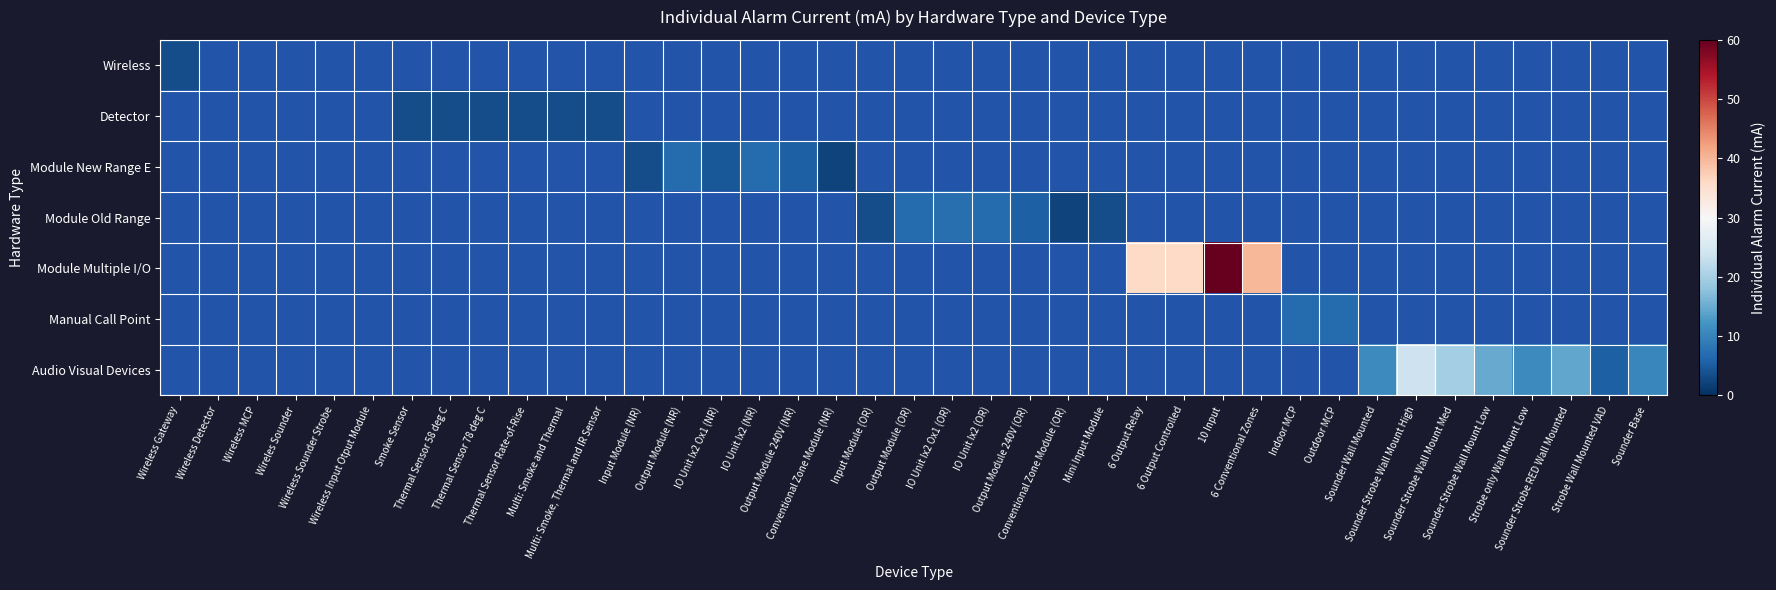

Reading right to left, what are all the values shown in this chart?

Wireless: Sounder Base=0.0	Strobe Wall Mounted VAD=0.0	Sounder Strobe RED Wall Mounted=0.0	Strobe only Wall Mount Low=0.0	Sounder Strobe Wall Mount Low=0.0	Sounder Strobe Wall Mount Med=0.0	Sounder Strobe Wall Mount High=0.0	Sounder Wall Mounted=0.0	Outdoor MCP=0.0	Indoor MCP=0.0	6 Conventional Zones=0.0	10 Input=0.0	6 Output Controlled=0.0	6 Output Relay=0.0	Mini Input Module=0.0	Conventional Zone Module (OR)=0.0	Output Module 240V (OR)=0.0	IO Unit Ix2 (OR)=0.0	IO Unit Ix2 Ox1 (OR)=0.0	Output Module (OR)=0.0	Input Module (OR)=0.0	Conventional Zone Module (NR)=0.0	Output Module 240V (NR)=0.0	IO Unit Ix2 (NR)=0.0	IO Unit Ix2 Ox1 (NR)=0.0	Output Module (NR)=0.0	Input Module (NR)=0.0	Multi: Smoke, Thermal and IR Sensor=0.0	Multi: Smoke and Thermal=0.0	Thermal Sensor Rate-of-Rise=0.0	Thermal Sensor 78 deg C=0.0	Thermal Sensor 58 deg C=0.0	Smoke Sensor=0.0	Wireless Input Otput Module=0.0	Wireless Sounder Strobe=0.0	Wireles Sounder=0.0	Wireless MCP=0.0	Wireless Detector=0.0	Wireless Gateway=3.5
Detector: Sounder Base=0.0	Strobe Wall Mounted VAD=0.0	Sounder Strobe RED Wall Mounted=0.0	Strobe only Wall Mount Low=0.0	Sounder Strobe Wall Mount Low=0.0	Sounder Strobe Wall Mount Med=0.0	Sounder Strobe Wall Mount High=0.0	Sounder Wall Mounted=0.0	Outdoor MCP=0.0	Indoor MCP=0.0	6 Conventional Zones=0.0	10 Input=0.0	6 Output Controlled=0.0	6 Output Relay=0.0	Mini Input Module=0.0	Conventional Zone Module (OR)=0.0	Output Module 240V (OR)=0.0	IO Unit Ix2 (OR)=0.0	IO Unit Ix2 Ox1 (OR)=0.0	Output Module (OR)=0.0	Input Module (OR)=0.0	Conventional Zone Module (NR)=0.0	Output Module 240V (NR)=0.0	IO Unit Ix2 (NR)=0.0	IO Unit Ix2 Ox1 (NR)=0.0	Output Module (NR)=0.0	Input Module (NR)=0.0	Multi: Smoke, Thermal and IR Sensor=3.5	Multi: Smoke and Thermal=3.5	Thermal Sensor Rate-of-Rise=3.5	Thermal Sensor 78 deg C=3.5	Thermal Sensor 58 deg C=3.5	Smoke Sensor=3.5	Wireless Input Otput Module=0.0	Wireless Sounder Strobe=0.0	Wireles Sounder=0.0	Wireless MCP=0.0	Wireless Detector=0.0	Wireless Gateway=0.0
Module New Range E: Sounder Base=0.0	Strobe Wall Mounted VAD=0.0	Sounder Strobe RED Wall Mounted=0.0	Strobe only Wall Mount Low=0.0	Sounder Strobe Wall Mount Low=0.0	Sounder Strobe Wall Mount Med=0.0	Sounder Strobe Wall Mount High=0.0	Sounder Wall Mounted=0.0	Outdoor MCP=0.0	Indoor MCP=0.0	6 Conventional Zones=0.0	10 Input=0.0	6 Output Controlled=0.0	6 Output Relay=0.0	Mini Input Module=0.0	Conventional Zone Module (OR)=0.0	Output Module 240V (OR)=0.0	IO Unit Ix2 (OR)=0.0	IO Unit Ix2 Ox1 (OR)=0.0	Output Module (OR)=0.0	Input Module (OR)=0.0	Conventional Zone Module (NR)=2.2	Output Module 240V (NR)=5.5	IO Unit Ix2 (NR)=7.0	IO Unit Ix2 Ox1 (NR)=4.5	Output Module (NR)=7.0	Input Module (NR)=3.5	Multi: Smoke, Thermal and IR Sensor=0.0	Multi: Smoke and Thermal=0.0	Thermal Sensor Rate-of-Rise=0.0	Thermal Sensor 78 deg C=0.0	Thermal Sensor 58 deg C=0.0	Smoke Sensor=0.0	Wireless Input Otput Module=0.0	Wireless Sounder Strobe=0.0	Wireles Sounder=0.0	Wireless MCP=0.0	Wireless Detector=0.0	Wireless Gateway=0.0
Module Old Range: Sounder Base=0.0	Strobe Wall Mounted VAD=0.0	Sounder Strobe RED Wall Mounted=0.0	Strobe only Wall Mount Low=0.0	Sounder Strobe Wall Mount Low=0.0	Sounder Strobe Wall Mount Med=0.0	Sounder Strobe Wall Mount High=0.0	Sounder Wall Mounted=0.0	Outdoor MCP=0.0	Indoor MCP=0.0	6 Conventional Zones=0.0	10 Input=0.0	6 Output Controlled=0.0	6 Output Relay=0.0	Mini Input Module=3.5	Conventional Zone Module (OR)=2.2	Output Module 240V (OR)=5.5	IO Unit Ix2 (OR)=7.0	IO Unit Ix2 Ox1 (OR)=7.3	Output Module (OR)=7.0	Input Module (OR)=3.5	Conventional Zone Module (NR)=0.0	Output Module 240V (NR)=0.0	IO Unit Ix2 (NR)=0.0	IO Unit Ix2 Ox1 (NR)=0.0	Output Module (NR)=0.0	Input Module (NR)=0.0	Multi: Smoke, Thermal and IR Sensor=0.0	Multi: Smoke and Thermal=0.0	Thermal Sensor Rate-of-Rise=0.0	Thermal Sensor 78 deg C=0.0	Thermal Sensor 58 deg C=0.0	Smoke Sensor=0.0	Wireless Input Otput Module=0.0	Wireless Sounder Strobe=0.0	Wireles Sounder=0.0	Wireless MCP=0.0	Wireless Detector=0.0	Wireless Gateway=0.0
Module Multiple I/O: Sounder Base=0.0	Strobe Wall Mounted VAD=0.0	Sounder Strobe RED Wall Mounted=0.0	Strobe only Wall Mount Low=0.0	Sounder Strobe Wall Mount Low=0.0	Sounder Strobe Wall Mount Med=0.0	Sounder Strobe Wall Mount High=0.0	Sounder Wall Mounted=0.0	Outdoor MCP=0.0	Indoor MCP=0.0	6 Conventional Zones=40.0	10 Input=60.0	6 Output Controlled=36.0	6 Output Relay=36.0	Mini Input Module=0.0	Conventional Zone Module (OR)=0.0	Output Module 240V (OR)=0.0	IO Unit Ix2 (OR)=0.0	IO Unit Ix2 Ox1 (OR)=0.0	Output Module (OR)=0.0	Input Module (OR)=0.0	Conventional Zone Module (NR)=0.0	Output Module 240V (NR)=0.0	IO Unit Ix2 (NR)=0.0	IO Unit Ix2 Ox1 (NR)=0.0	Output Module (NR)=0.0	Input Module (NR)=0.0	Multi: Smoke, Thermal and IR Sensor=0.0	Multi: Smoke and Thermal=0.0	Thermal Sensor Rate-of-Rise=0.0	Thermal Sensor 78 deg C=0.0	Thermal Sensor 58 deg C=0.0	Smoke Sensor=0.0	Wireless Input Otput Module=0.0	Wireless Sounder Strobe=0.0	Wireles Sounder=0.0	Wireless MCP=0.0	Wireless Detector=0.0	Wireless Gateway=0.0
Manual Call Point: Sounder Base=0.0	Strobe Wall Mounted VAD=0.0	Sounder Strobe RED Wall Mounted=0.0	Strobe only Wall Mount Low=0.0	Sounder Strobe Wall Mount Low=0.0	Sounder Strobe Wall Mount Med=0.0	Sounder Strobe Wall Mount High=0.0	Sounder Wall Mounted=0.0	Outdoor MCP=7.0	Indoor MCP=7.0	6 Conventional Zones=0.0	10 Input=0.0	6 Output Controlled=0.0	6 Output Relay=0.0	Mini Input Module=0.0	Conventional Zone Module (OR)=0.0	Output Module 240V (OR)=0.0	IO Unit Ix2 (OR)=0.0	IO Unit Ix2 Ox1 (OR)=0.0	Output Module (OR)=0.0	Input Module (OR)=0.0	Conventional Zone Module (NR)=0.0	Output Module 240V (NR)=0.0	IO Unit Ix2 (NR)=0.0	IO Unit Ix2 Ox1 (NR)=0.0	Output Module (NR)=0.0	Input Module (NR)=0.0	Multi: Smoke, Thermal and IR Sensor=0.0	Multi: Smoke and Thermal=0.0	Thermal Sensor Rate-of-Rise=0.0	Thermal Sensor 78 deg C=0.0	Thermal Sensor 58 deg C=0.0	Smoke Sensor=0.0	Wireless Input Otput Module=0.0	Wireless Sounder Strobe=0.0	Wireles Sounder=0.0	Wireless MCP=0.0	Wireless Detector=0.0	Wireless Gateway=0.0
Audio Visual Devices: Sounder Base=10.5	Strobe Wall Mounted VAD=5.4	Sounder Strobe RED Wall Mounted=14.5	Strobe only Wall Mount Low=11.0	Sounder Strobe Wall Mount Low=14.8	Sounder Strobe Wall Mount Med=19.8	Sounder Strobe Wall Mount High=23.8	Sounder Wall Mounted=11.0	Outdoor MCP=0.0	Indoor MCP=0.0	6 Conventional Zones=0.0	10 Input=0.0	6 Output Controlled=0.0	6 Output Relay=0.0	Mini Input Module=0.0	Conventional Zone Module (OR)=0.0	Output Module 240V (OR)=0.0	IO Unit Ix2 (OR)=0.0	IO Unit Ix2 Ox1 (OR)=0.0	Output Module (OR)=0.0	Input Module (OR)=0.0	Conventional Zone Module (NR)=0.0	Output Module 240V (NR)=0.0	IO Unit Ix2 (NR)=0.0	IO Unit Ix2 Ox1 (NR)=0.0	Output Module (NR)=0.0	Input Module (NR)=0.0	Multi: Smoke, Thermal and IR Sensor=0.0	Multi: Smoke and Thermal=0.0	Thermal Sensor Rate-of-Rise=0.0	Thermal Sensor 78 deg C=0.0	Thermal Sensor 58 deg C=0.0	Smoke Sensor=0.0	Wireless Input Otput Module=0.0	Wireless Sounder Strobe=0.0	Wireles Sounder=0.0	Wireless MCP=0.0	Wireless Detector=0.0	Wireless Gateway=0.0